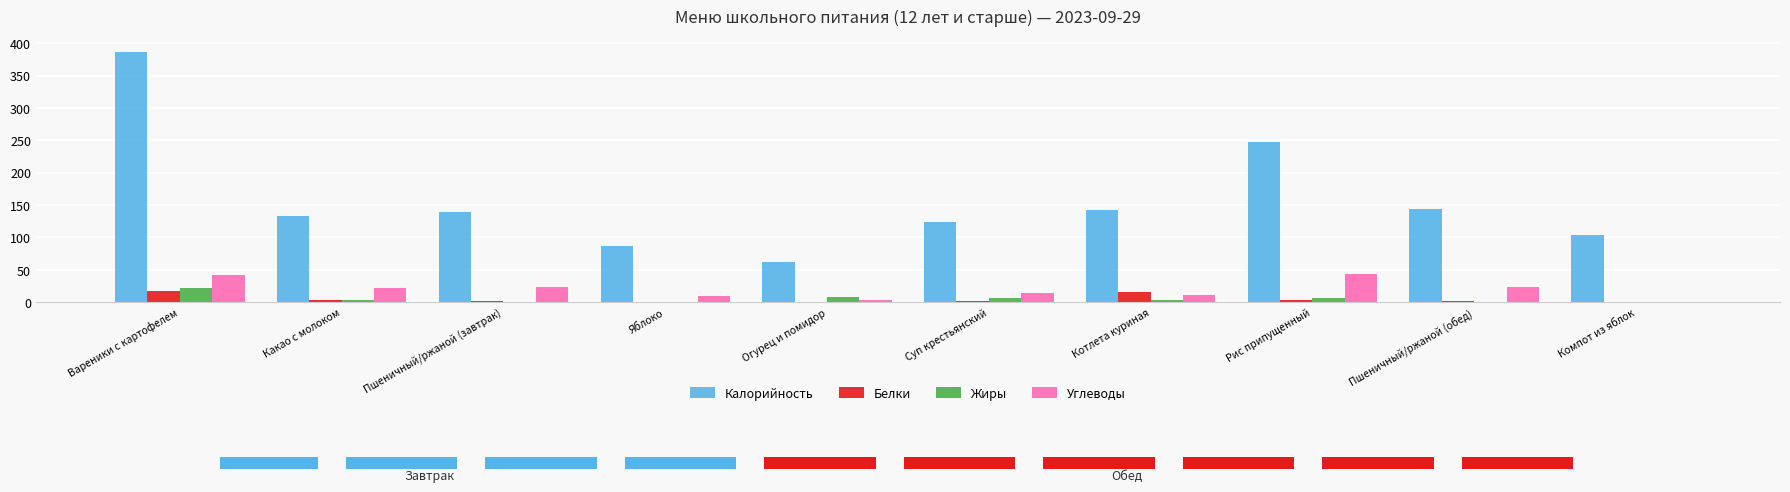

Which series changed the most between Вареники с картофелем and Котлета куриная?

Калорийность